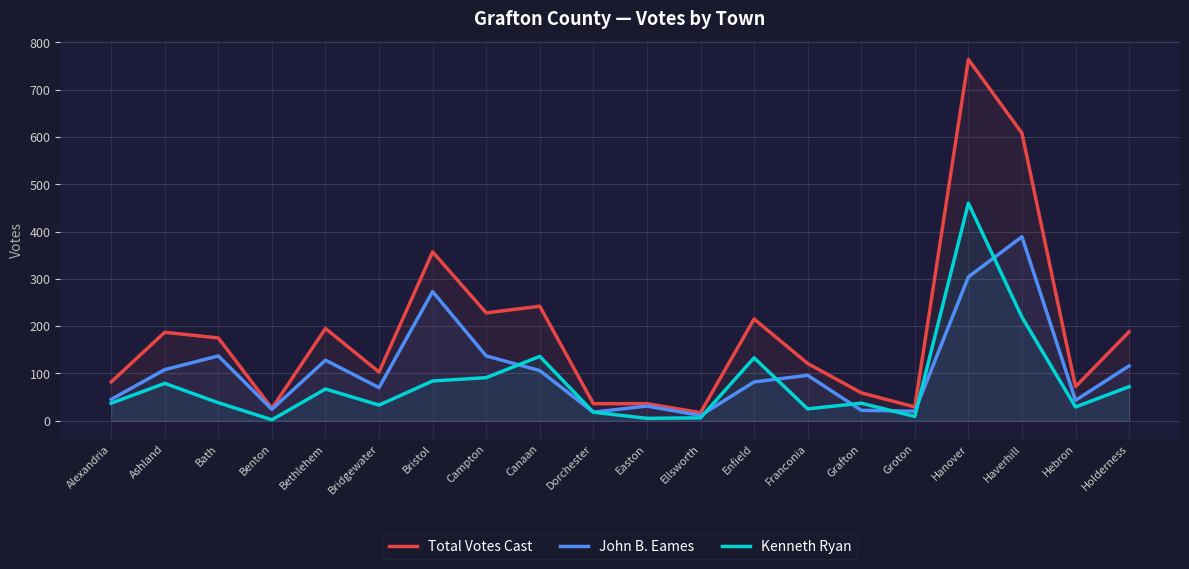

At which category does Total Votes Cast reach its first local peak?

Ashland